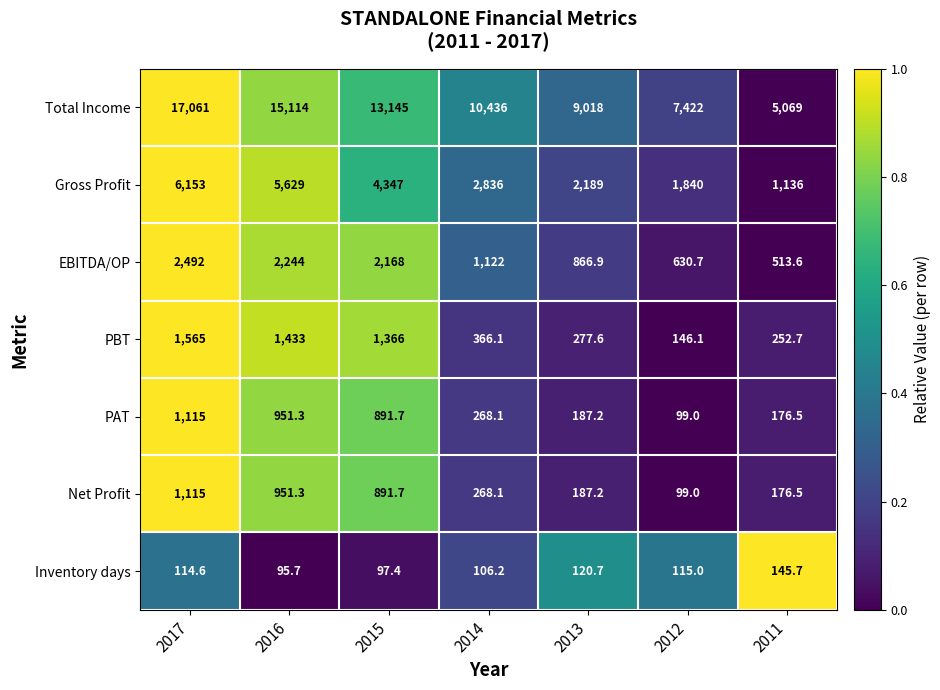

Is the value of Net Profit at 2013 greater than the value of PBT at 2014?

No